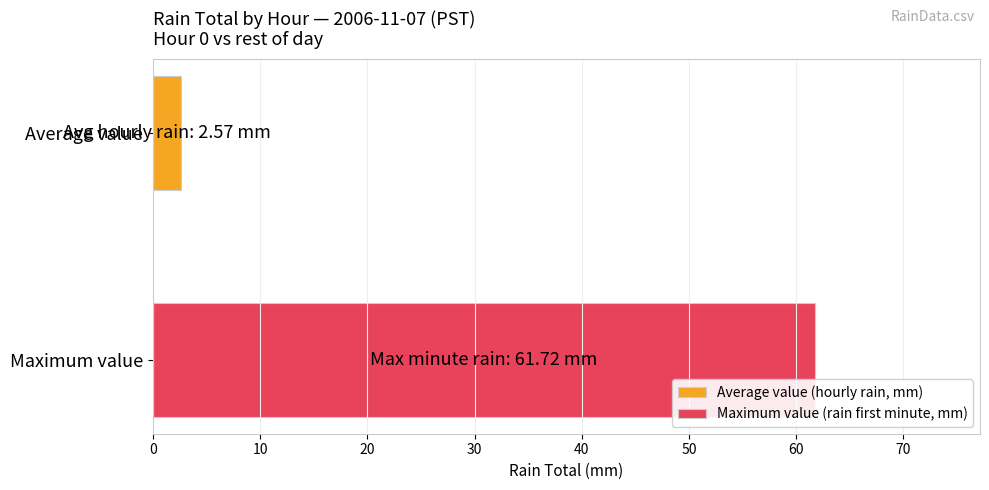

What is the highest value of the Average value (hourly rain, mm) series?

2.6